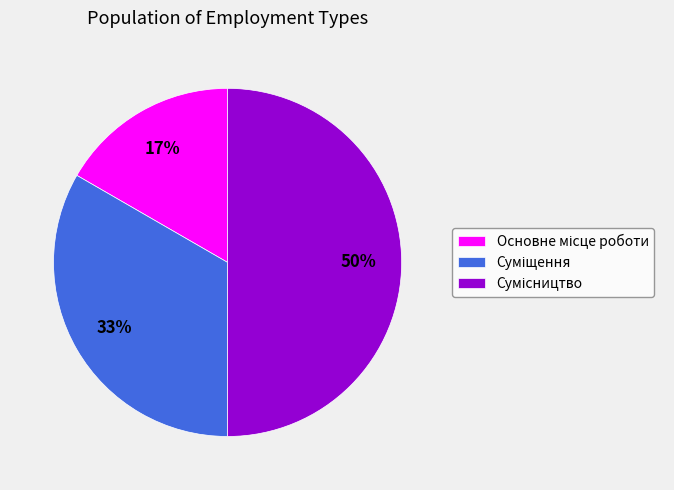

To the nearest percent, what is the difference between the largest and smallest slice percentages?

33%